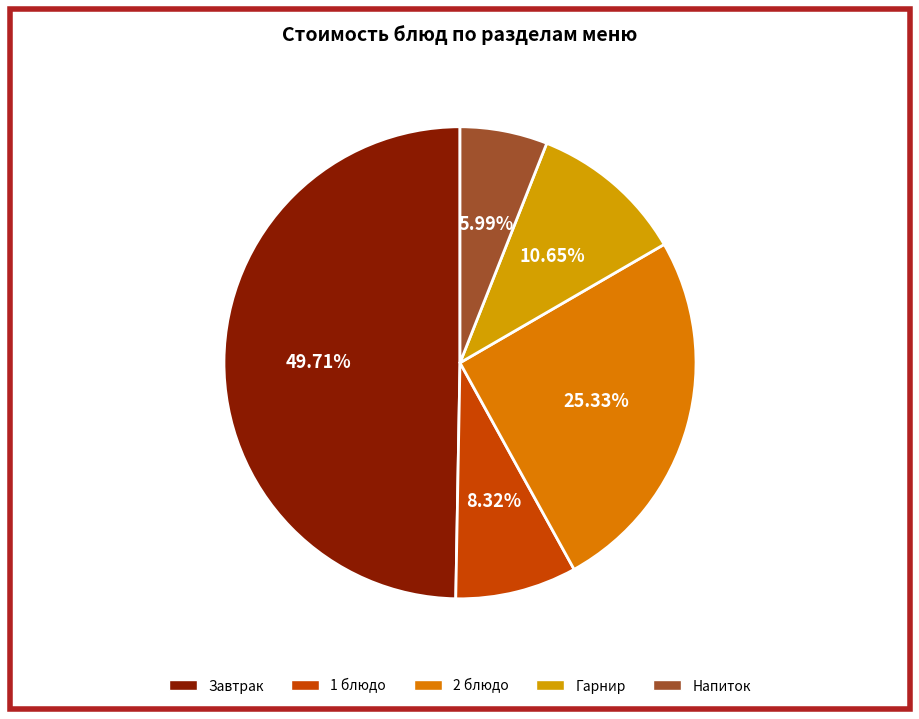

Which category has the biggest portion of the pie?

Завтрак